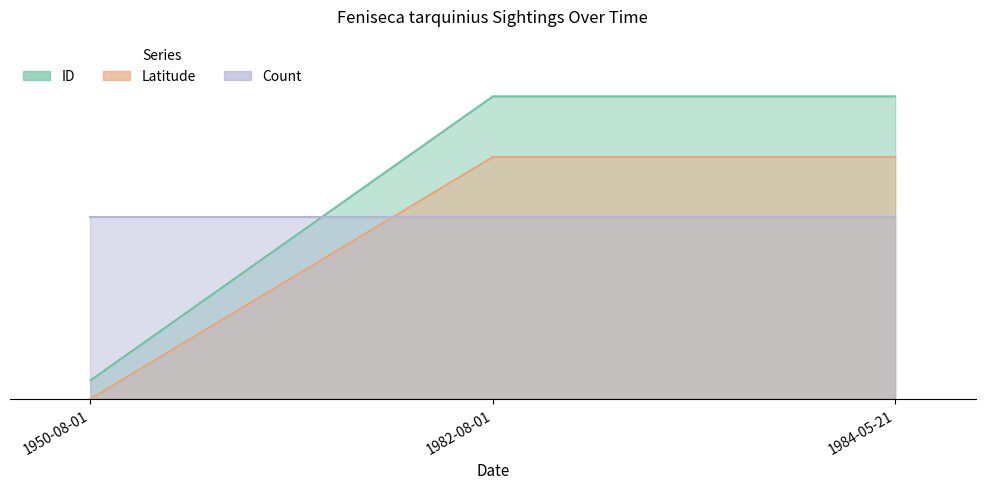

How many data points in Latitude are above 9?

2